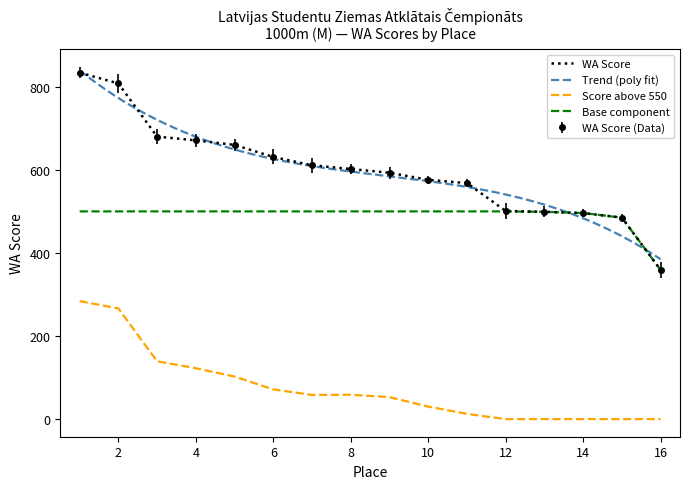

The chart shows a value of 285 at 7. True or false?

False